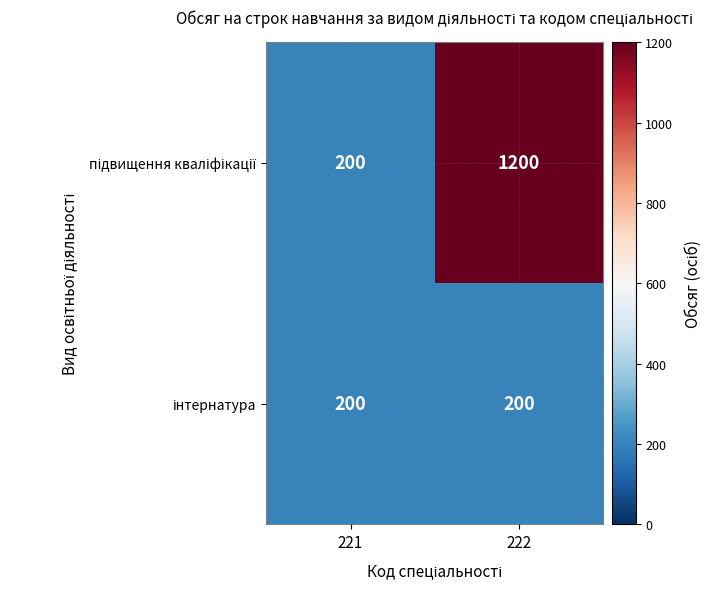

At which category is the sum across all series the highest?

222